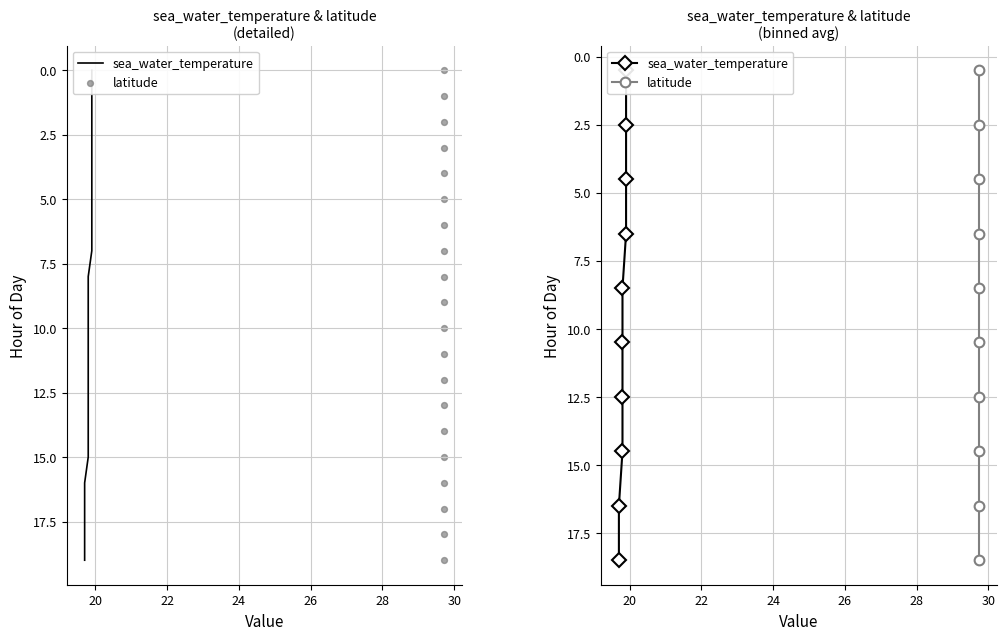

What are all the series names shown in the legend?

sea_water_temperature, latitude